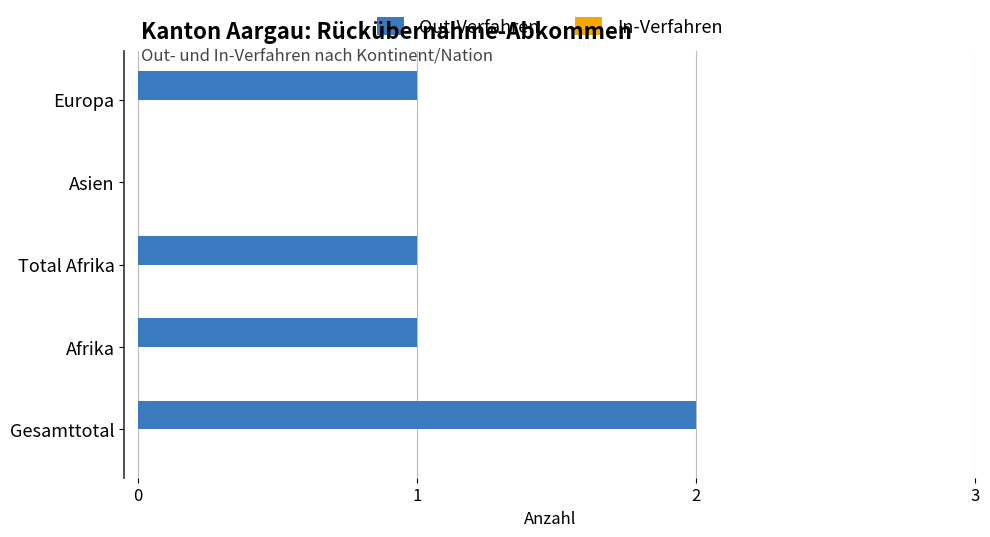

What is the sum of all values?

5